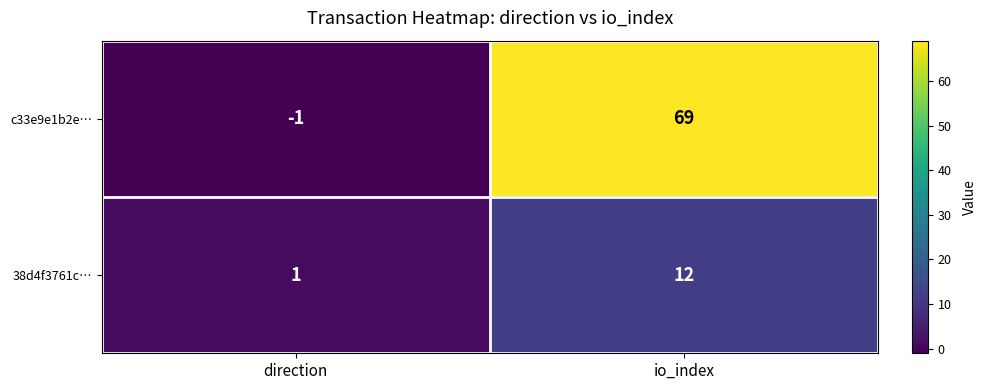

Count the number of data series in this chart.

2